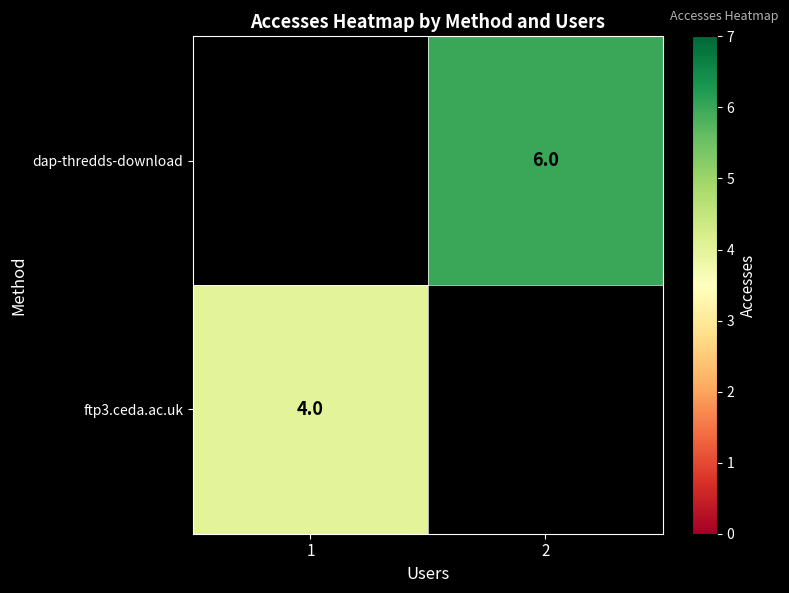

How many distinct data groups are displayed?

2